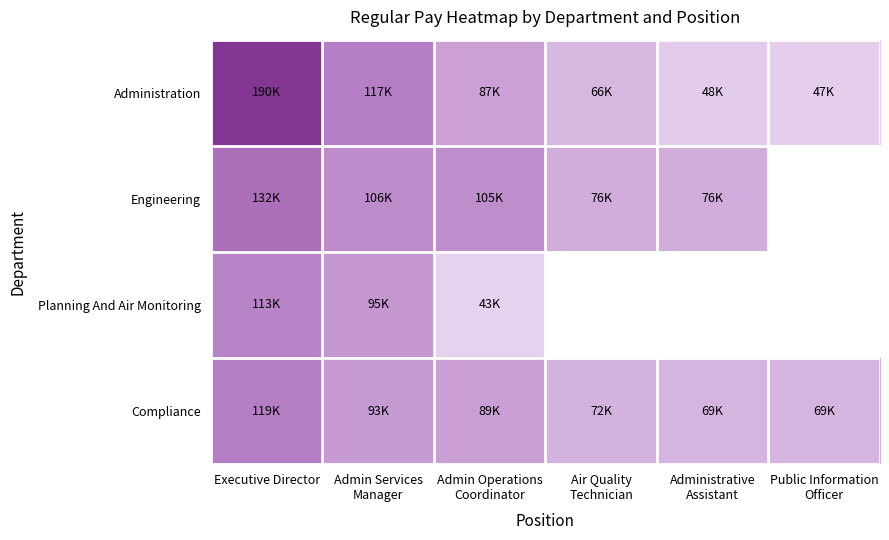

What is the total value across all series at Public Information
Officer?

116032